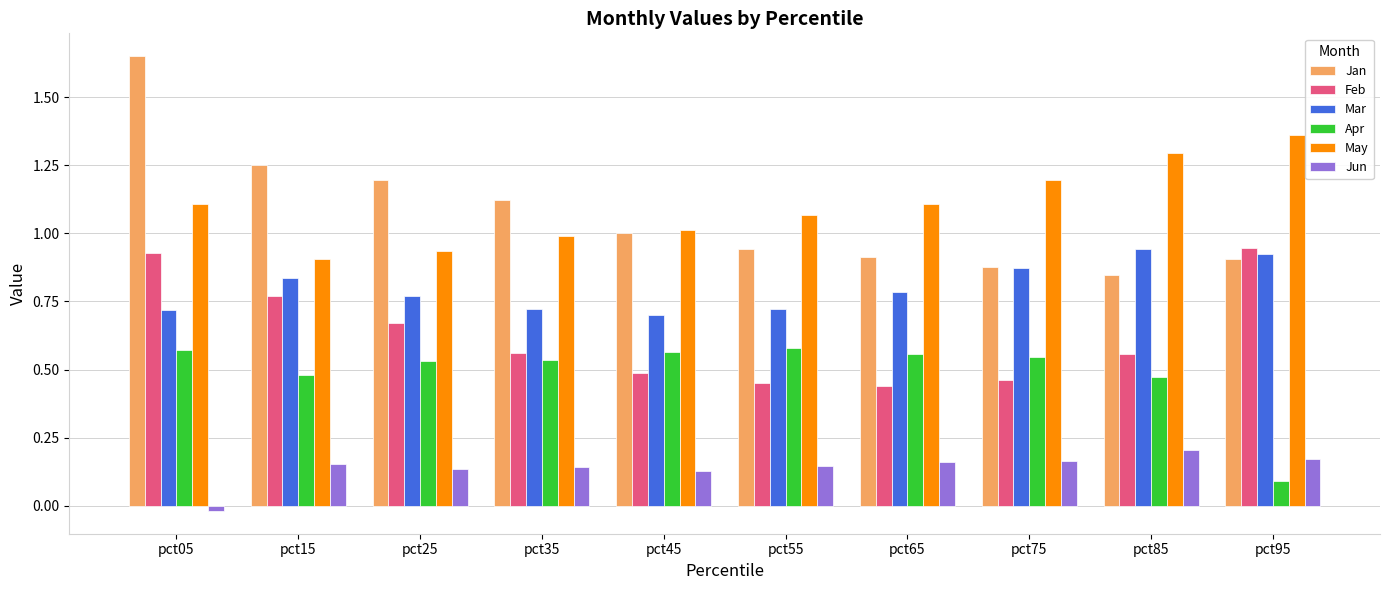

Which series has the largest range (max minus min)?

Jan